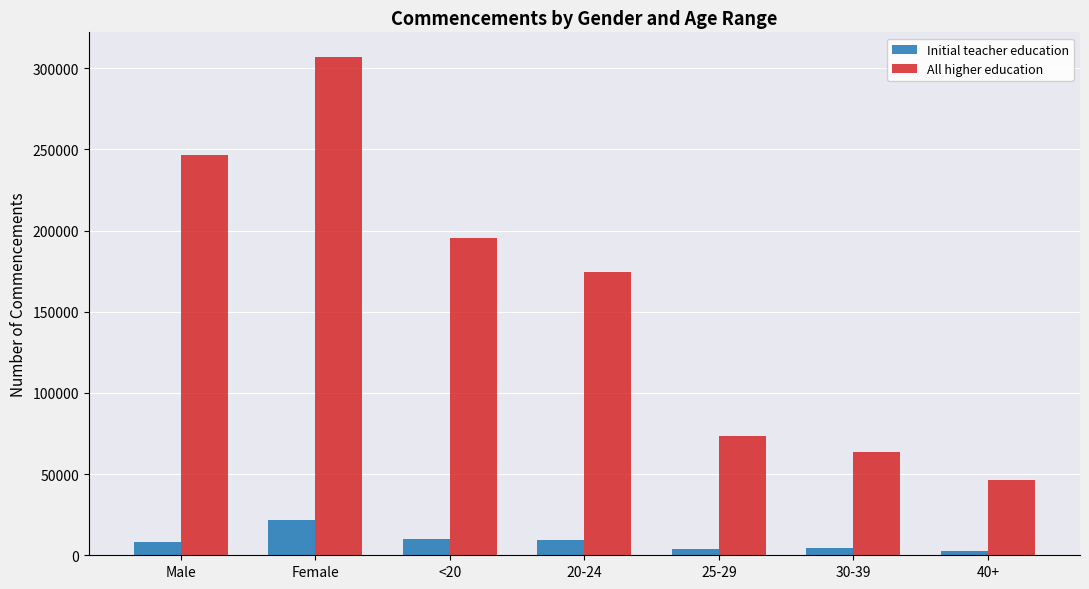

What is the difference between the highest and lowest values at 40+?

44065